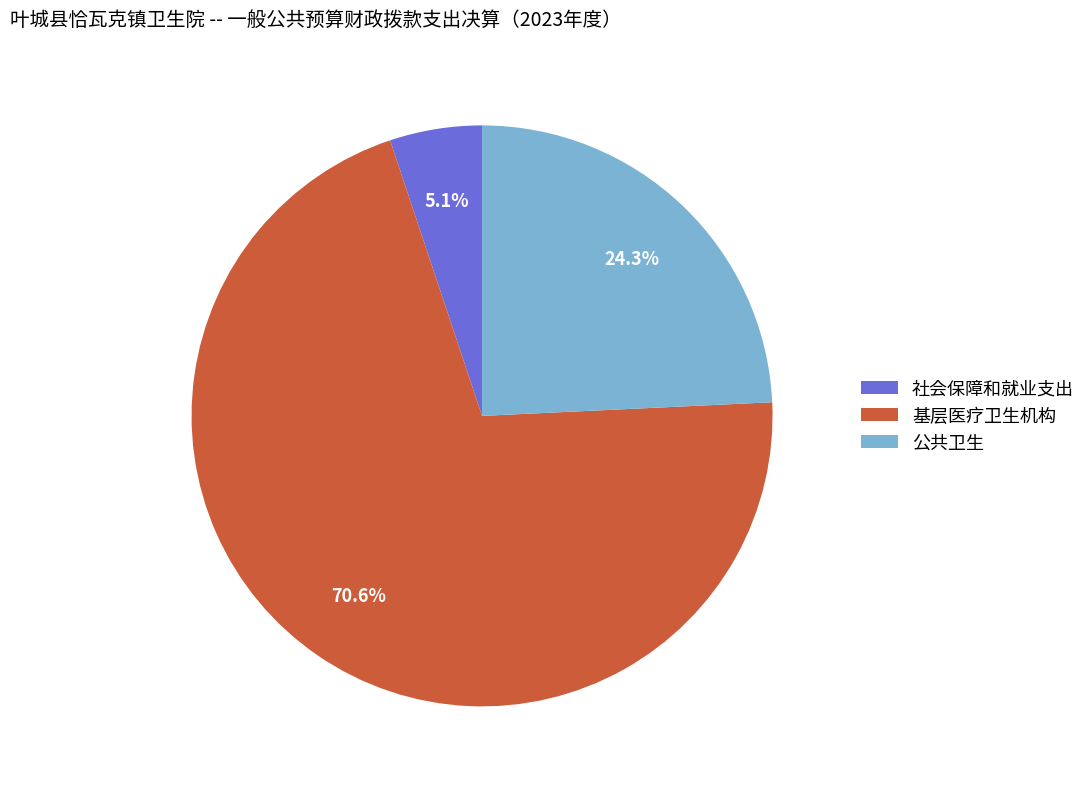

Which slice is the smallest?

社会保障和就业支出